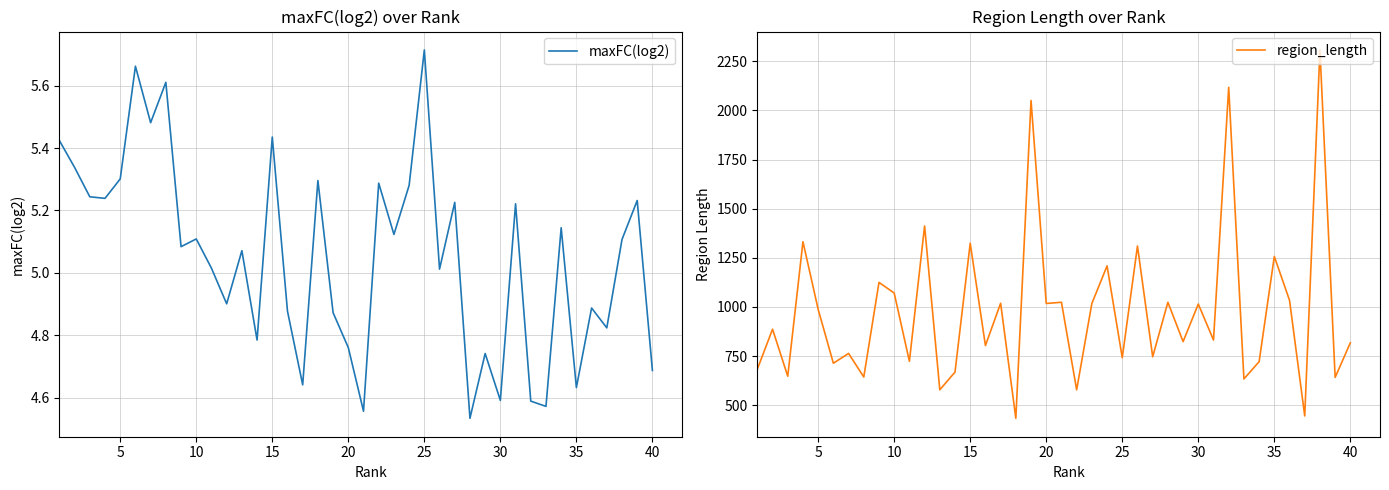

What is the lowest value of the region_length series?

434